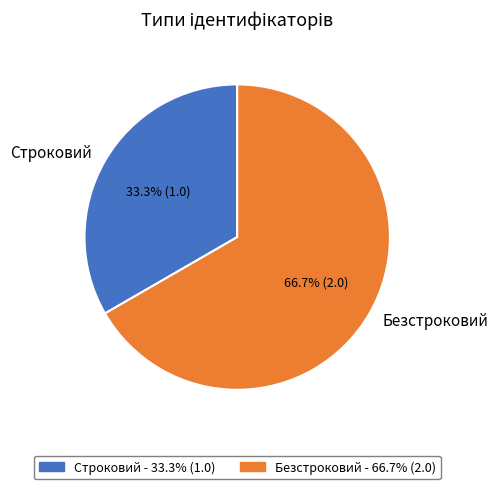

Rank the categories by value from highest to lowest.

Безстроковий, Строковий